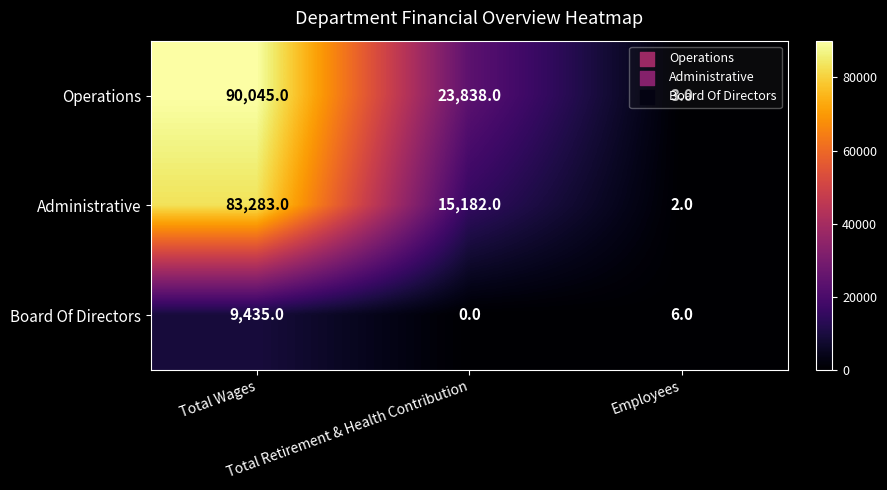

What is the sum of all Operations values?

113886